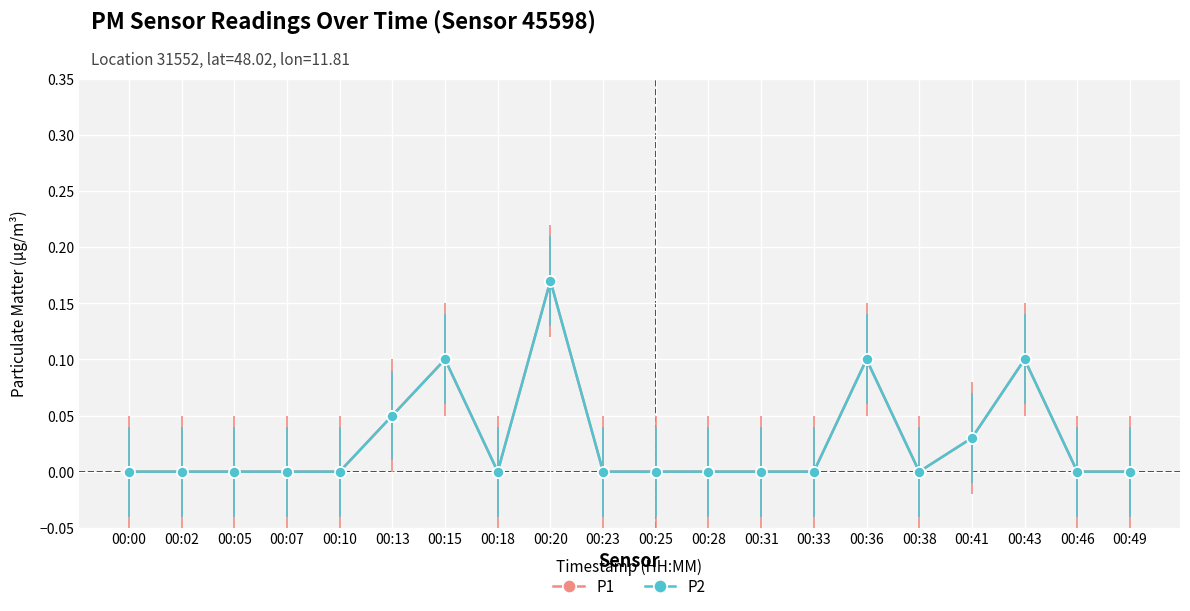

True or false: P1 has more than 0 points higher than both neighbors.

True